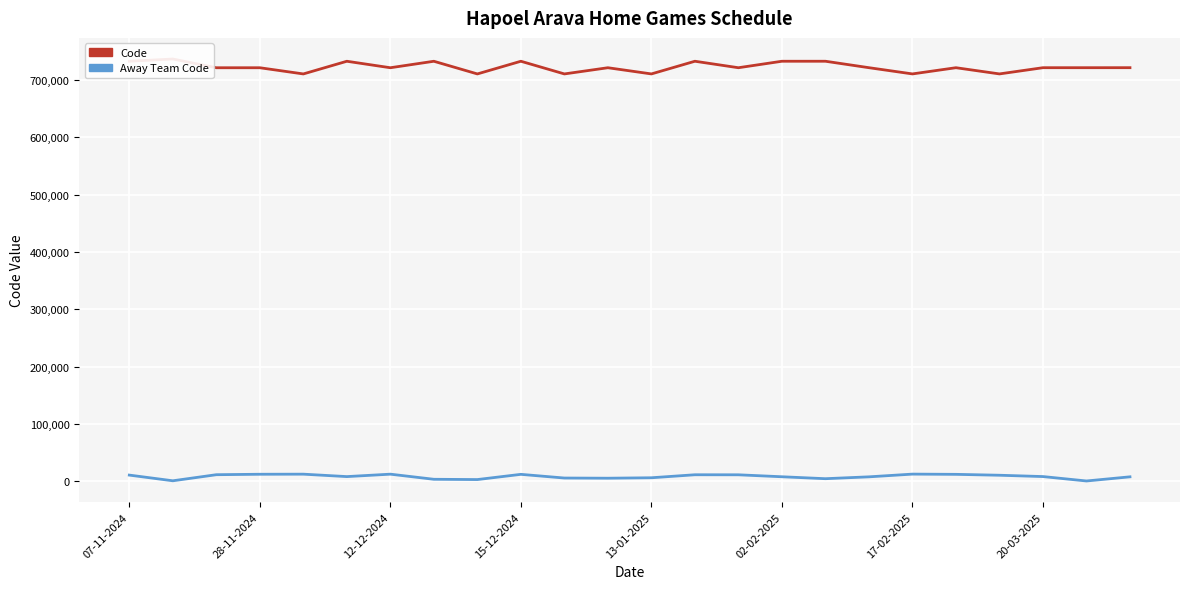

True or false: Away Team Code has more than 1 points higher than both neighbors.

True